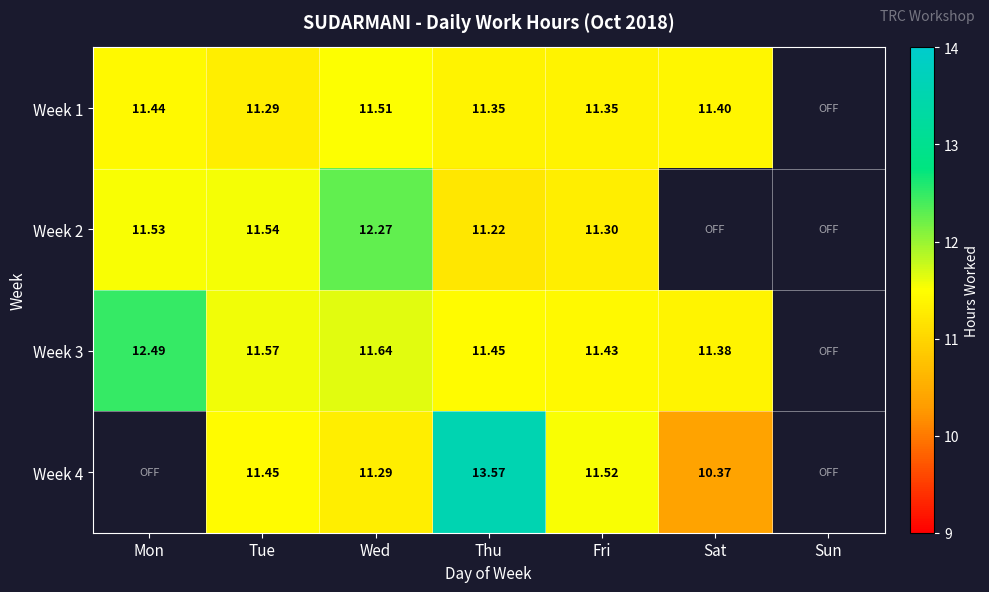

At which category is the sum across all series the highest?

Thu